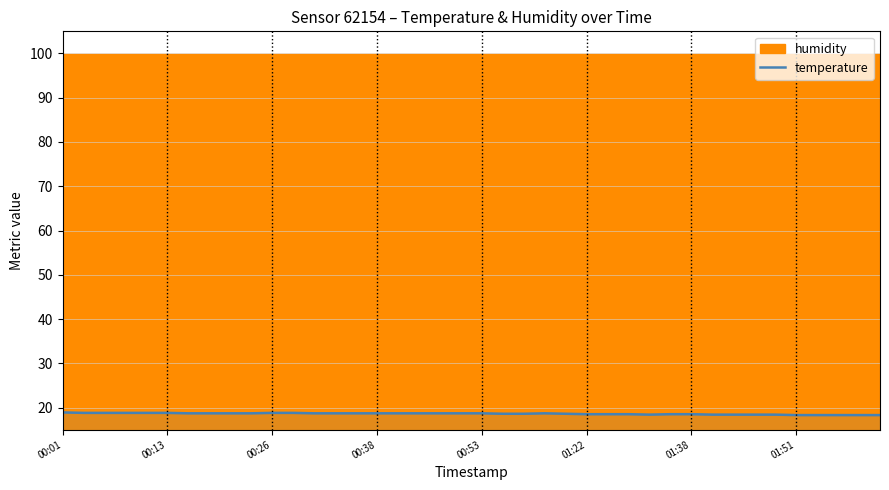

What is the lowest value of the temperature series?

18.3